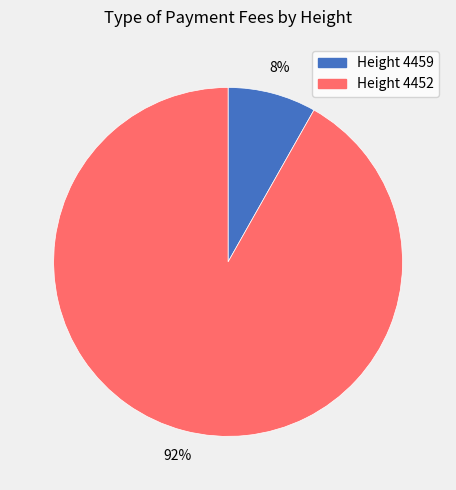

Is the sum of Height 4459 and Height 4452 greater than half?

Yes